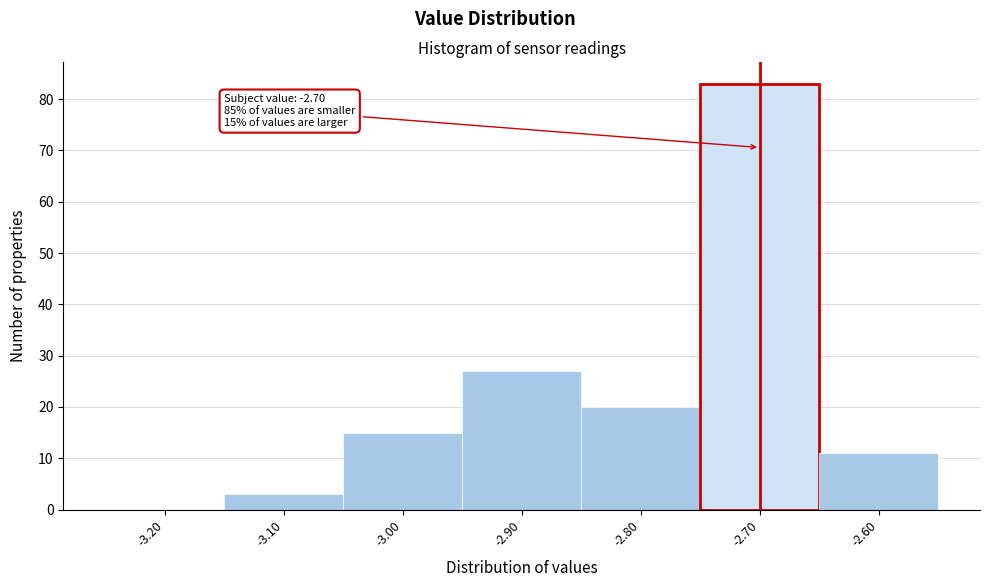

Which range on the x-axis has the tallest bar?

-2.75 to -2.65